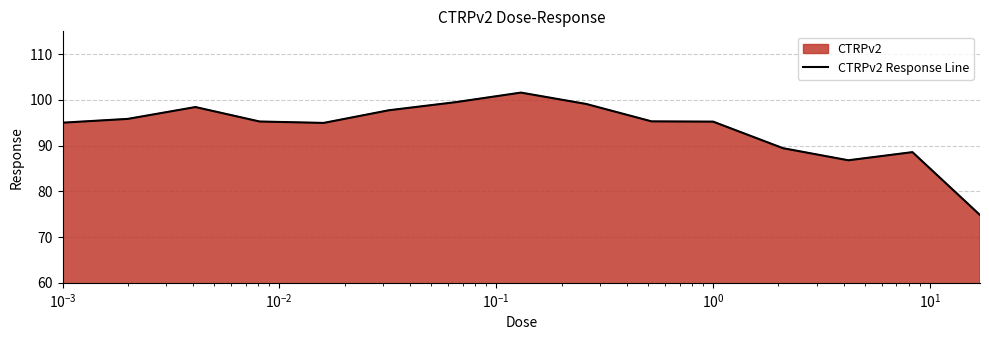

What is the difference between the maximum and minimum values?

26.8